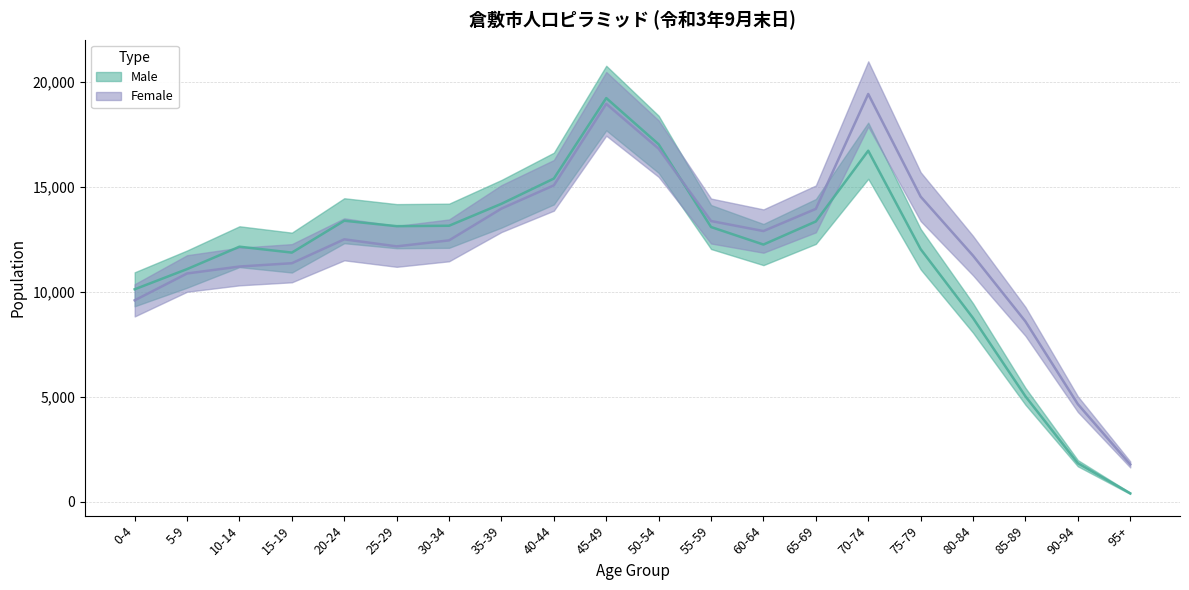

The Male series shows 13091 at 55-59. True or false?

True